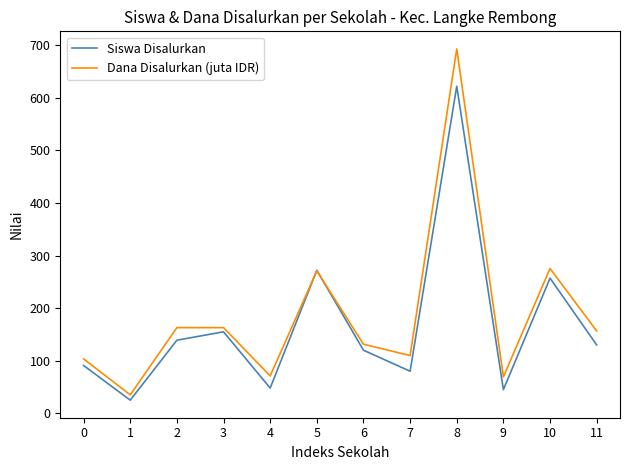

Which label corresponds to the largest value in the chart?

8